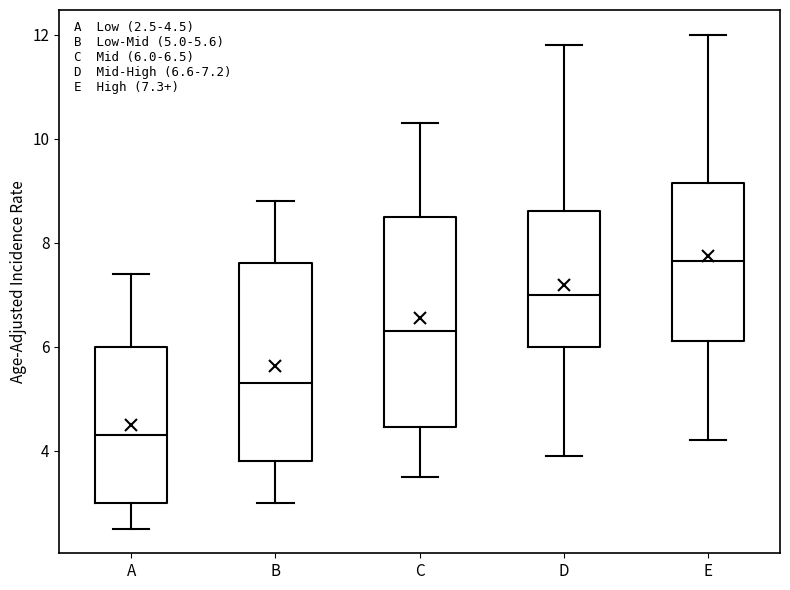

Comparing the boxes themselves (not the whiskers), which one is the tallest?

C